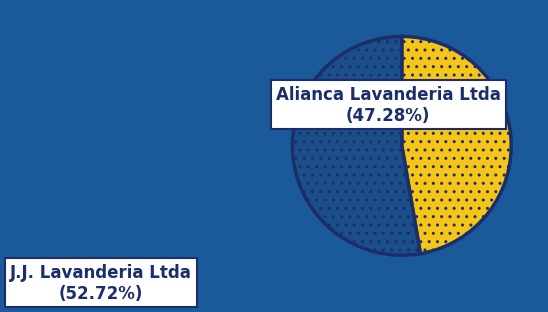

What is the majority slice?

J.J. Lavanderia Ltda